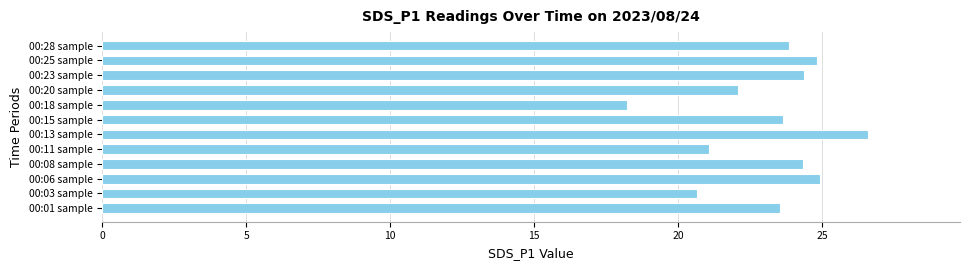

Does the chart contain stacked bars?

No